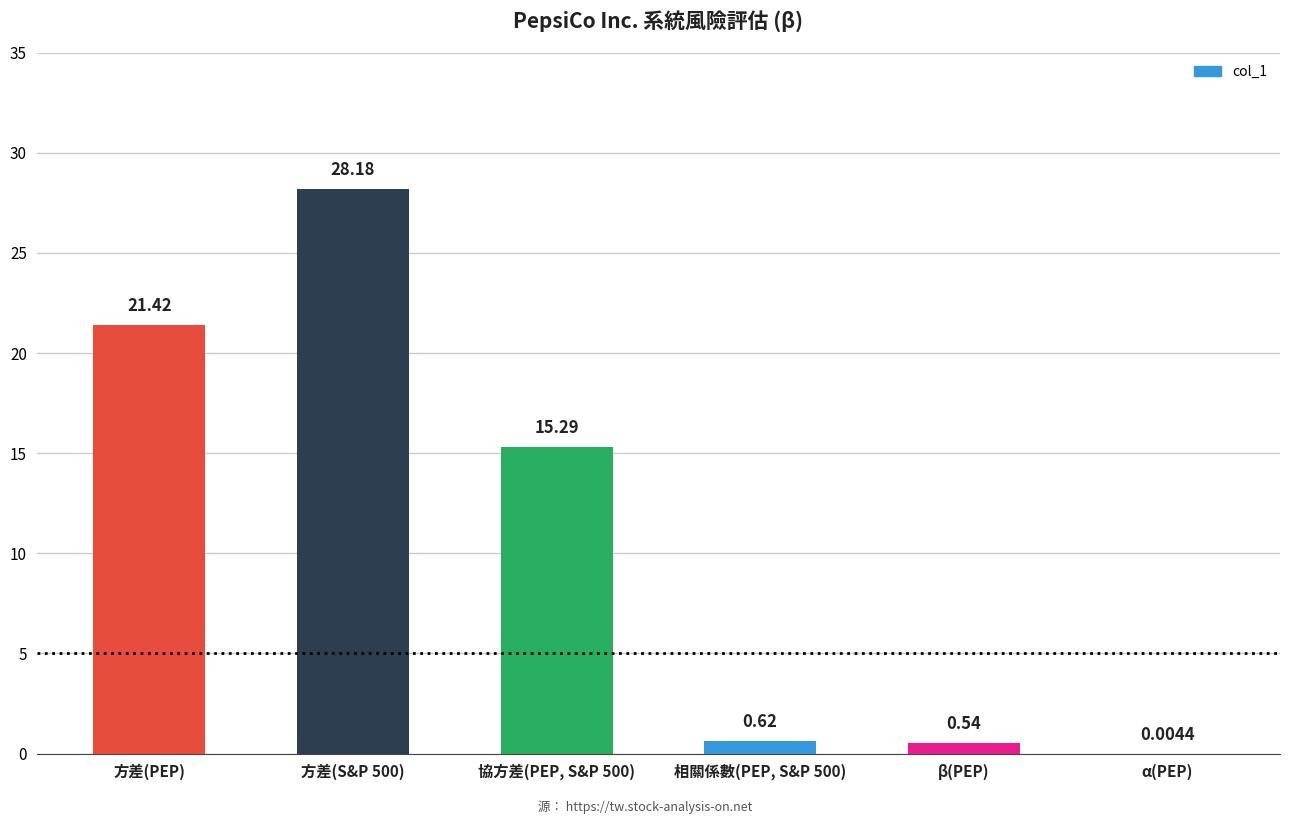

At which label does the data first exceed 15?

方差(PEP)